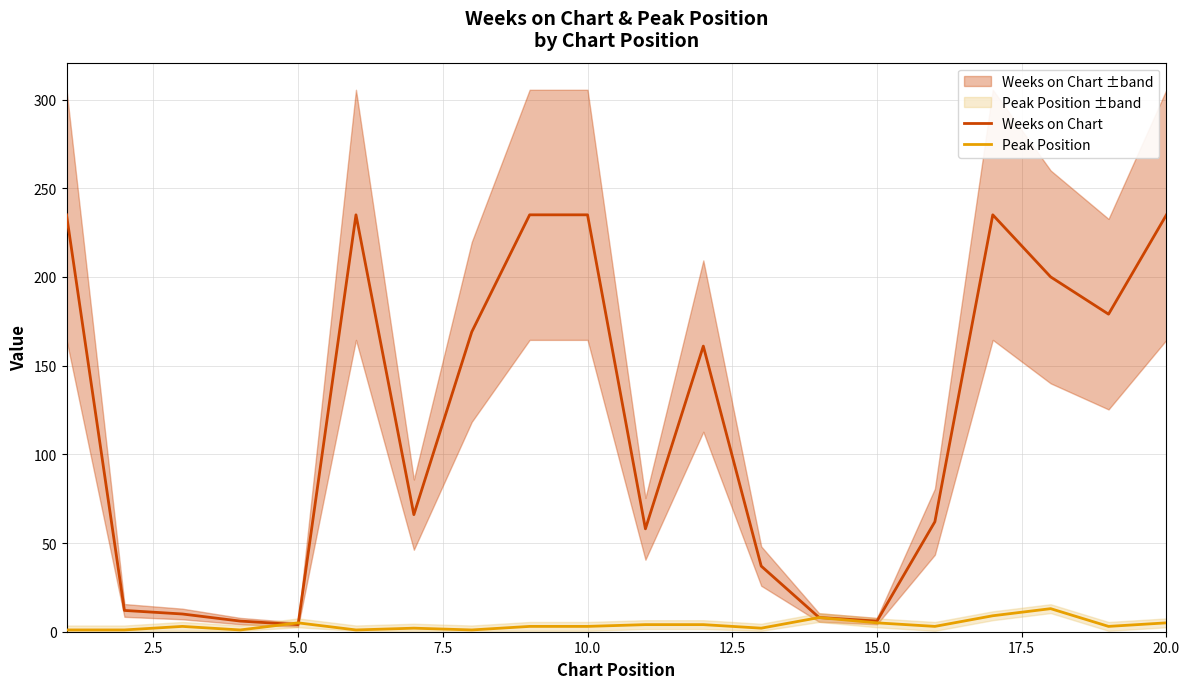

Count the number of categories in the chart.

20